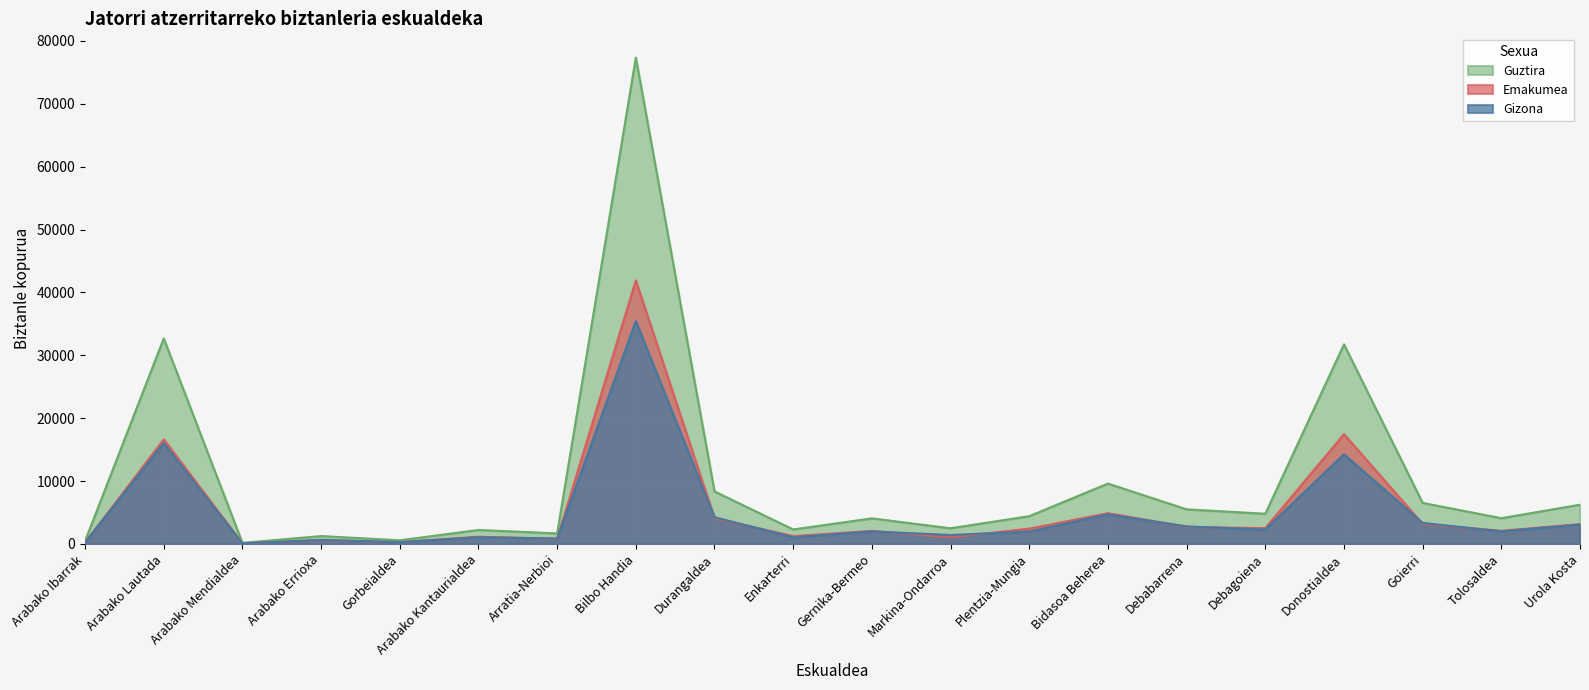

Is it true that Emakumea equals 17465 at Donostialdea?

True